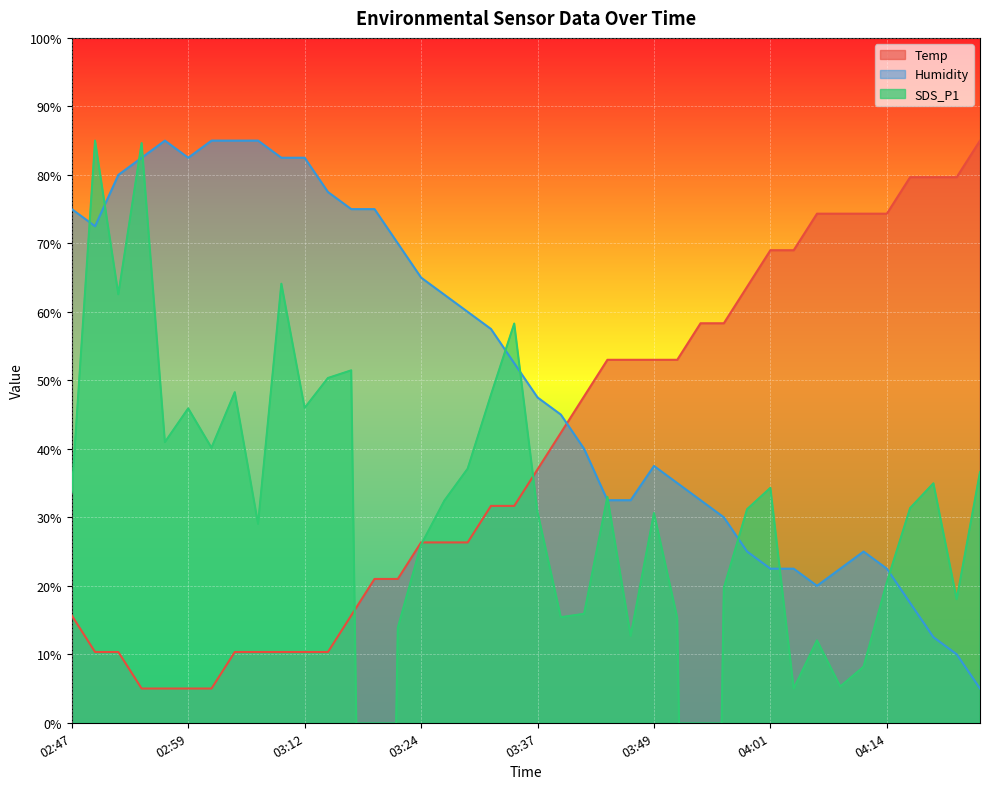

The value of Humidity at 03:37 is 47.5. True or false?

True